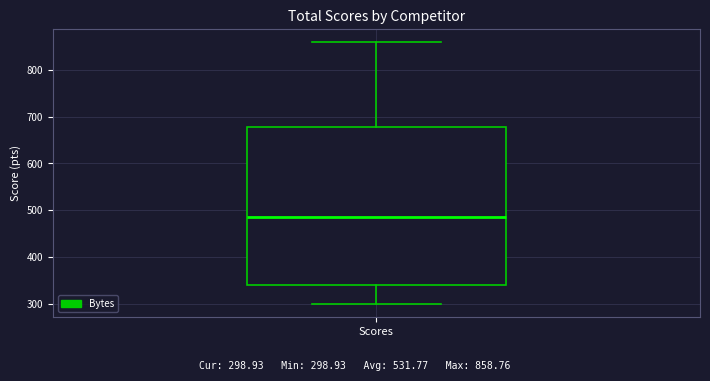

Read this box plot against the y-axis: the position of the median line, the range covered by the box, and the ends of both whiskers. The values are not printed on the chart, so give them approximately, as read against the axis.

median 480, box 340 to 680, whiskers 300 to 860